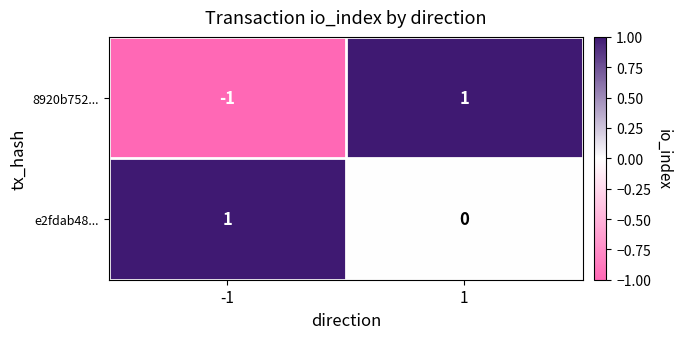

Rank the categories by e2fdab48... value from highest to lowest.

-1, 1